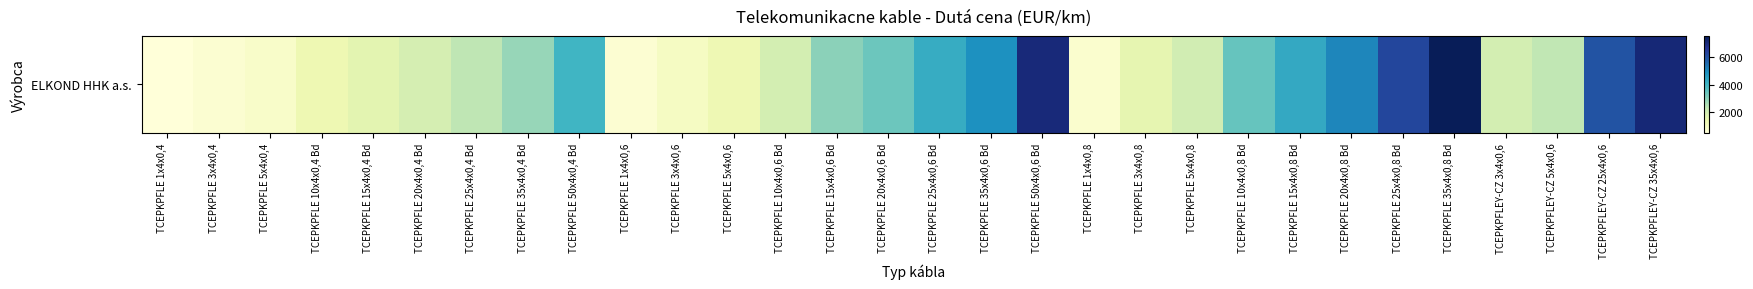

Count the number of values greater than 2366.

15